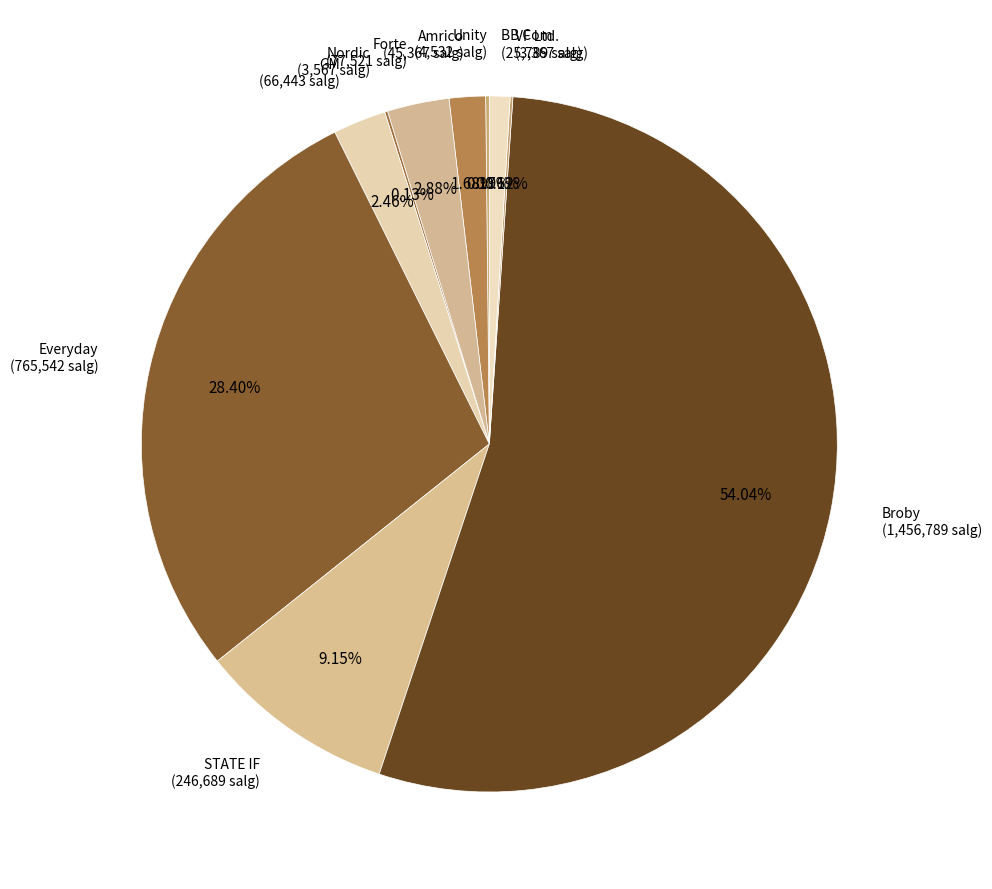

What is the largest slice in the pie chart?

Broby